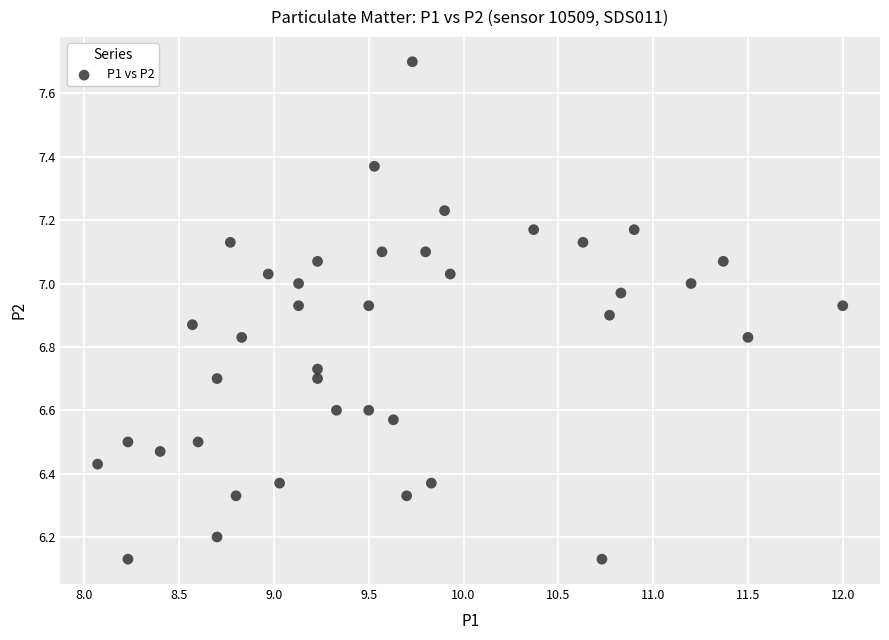

What is the range of X values (max minus min)?

3.9